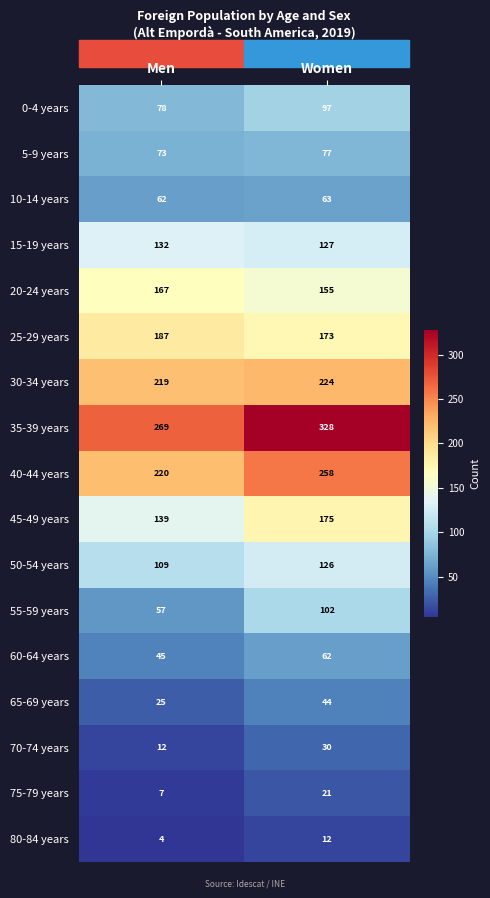

Is it true that 45-49 years equals 268 at Women?

False